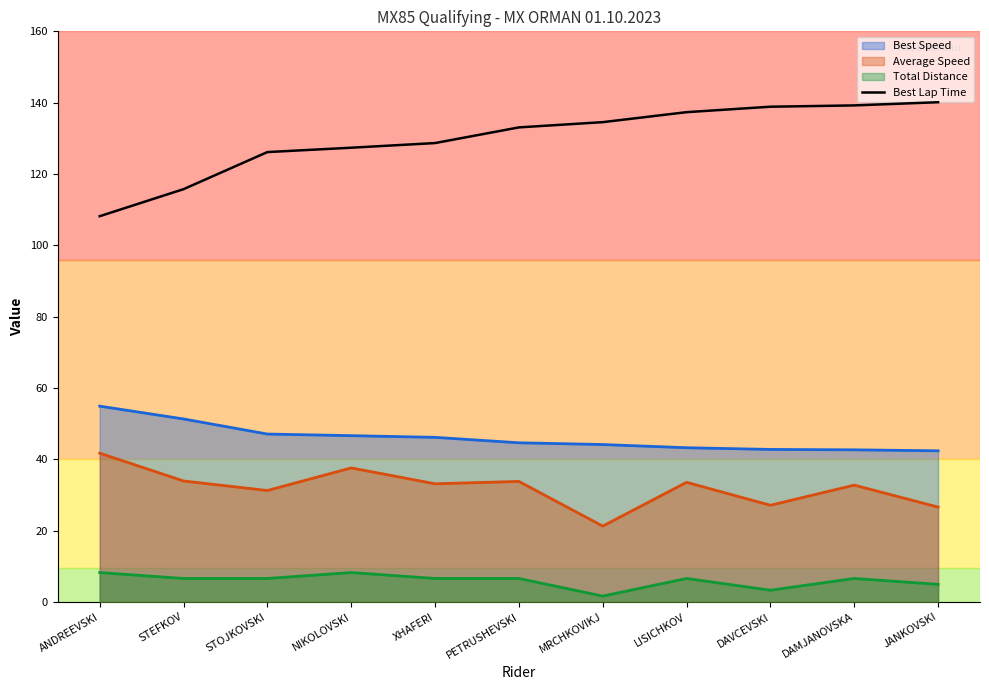

How many data points are above 133?

6